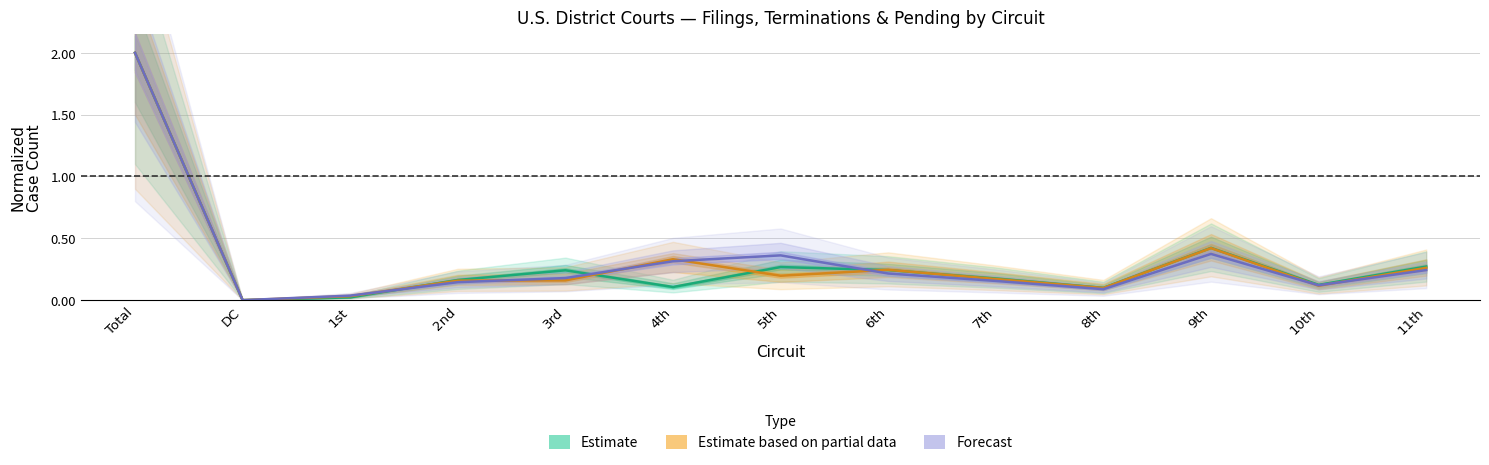

What is the difference between the second highest and second lowest values in the Estimate series?

0.4